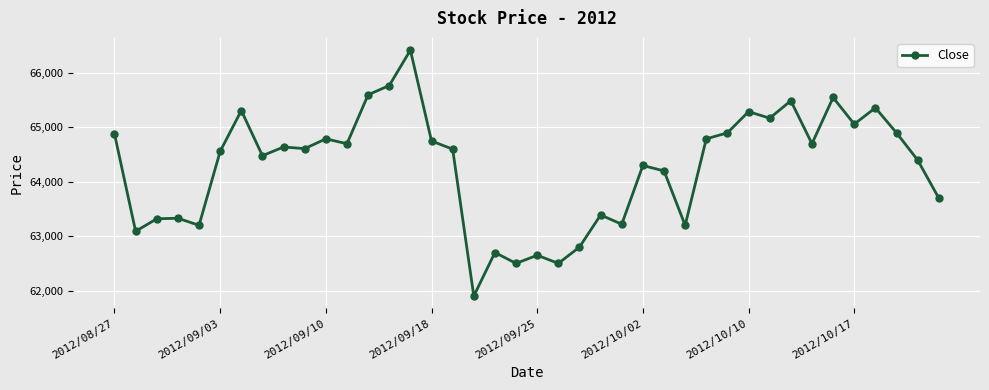

True or false: there are more than 0 points higher than both neighbors.

True